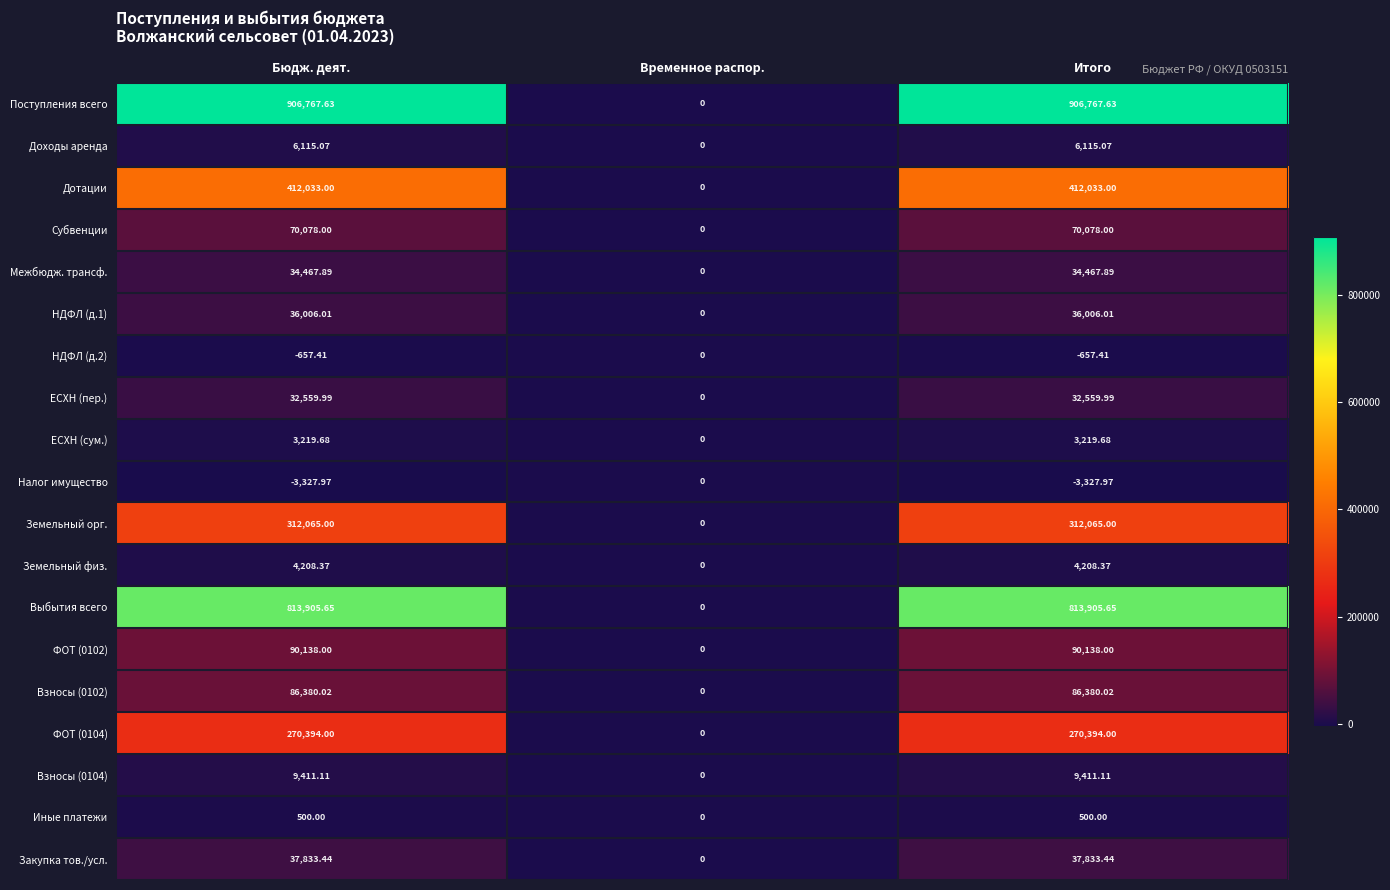

At which label does Взносы (0104) reach its minimum?

Временное распор.